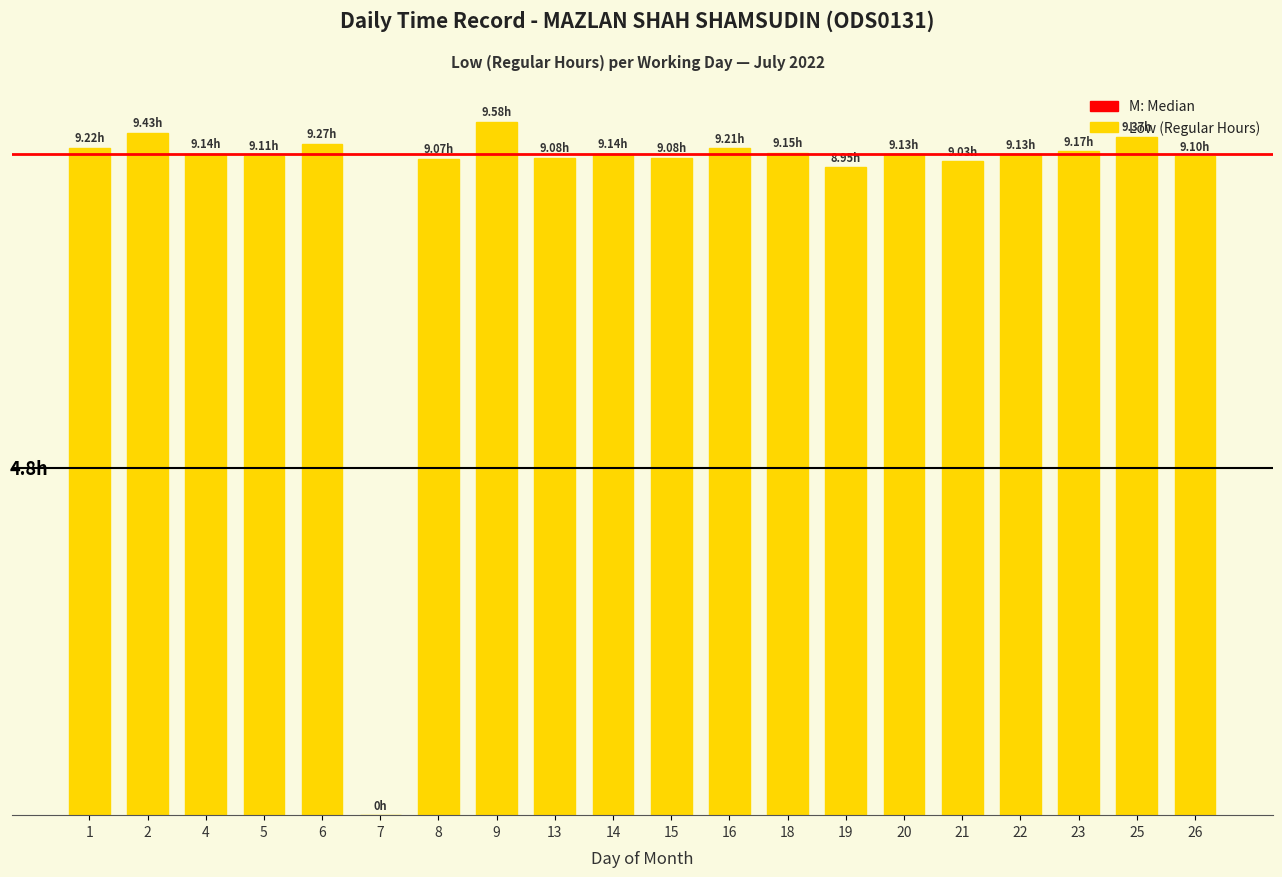

What is the value of the 20th bar from the left?

9.1